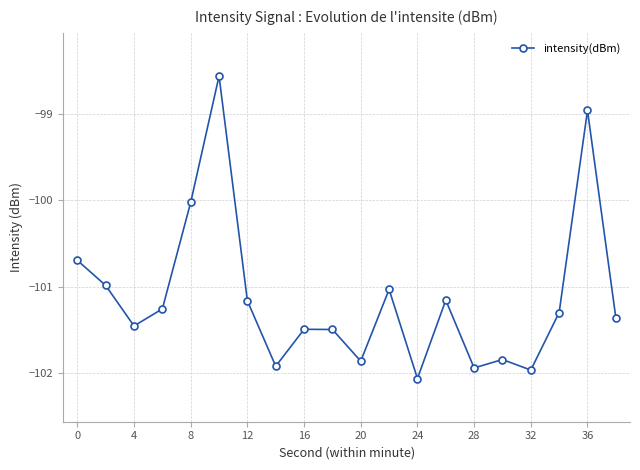

How many lines are shown in the chart?

1